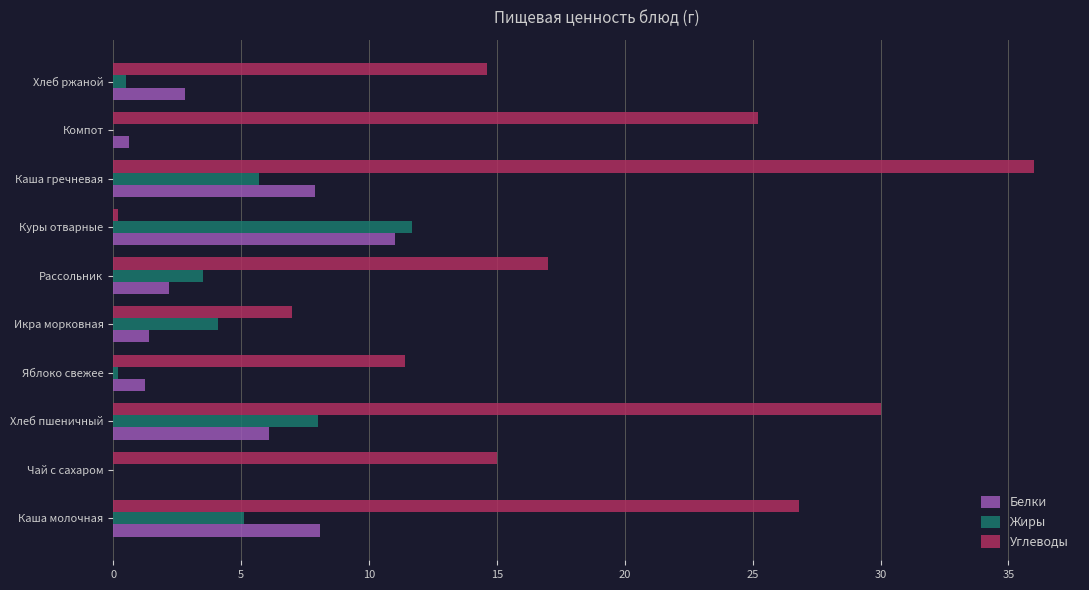

Which series has the largest total across all categories?

Углеводы